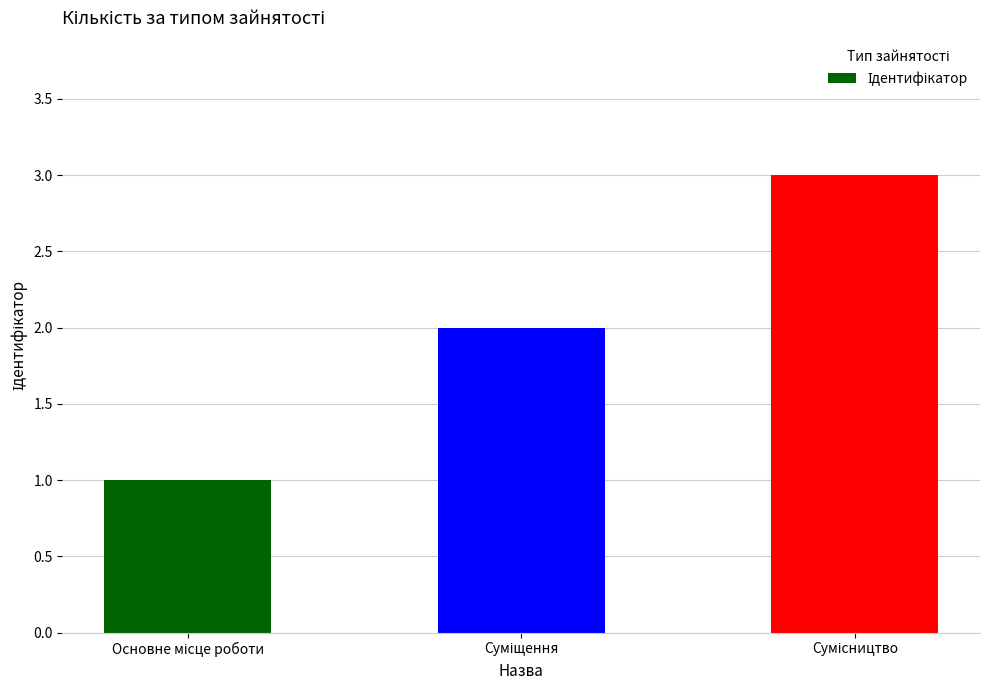

What is the greatest value displayed?

3